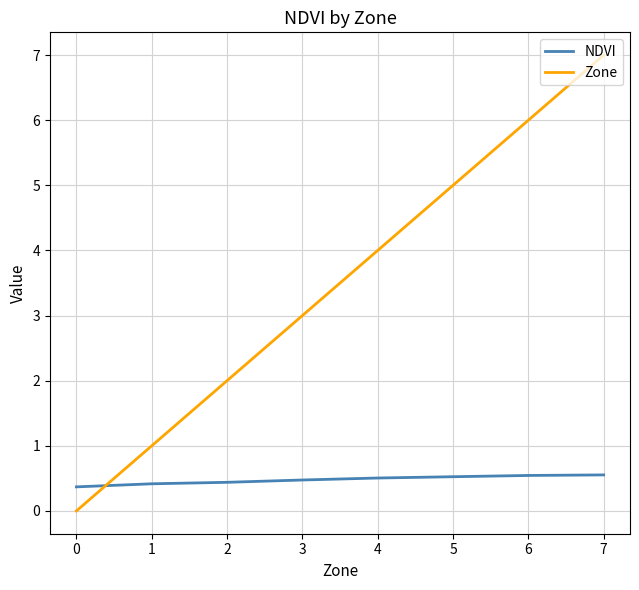

The value of Zone at 6 is 6.0. True or false?

True